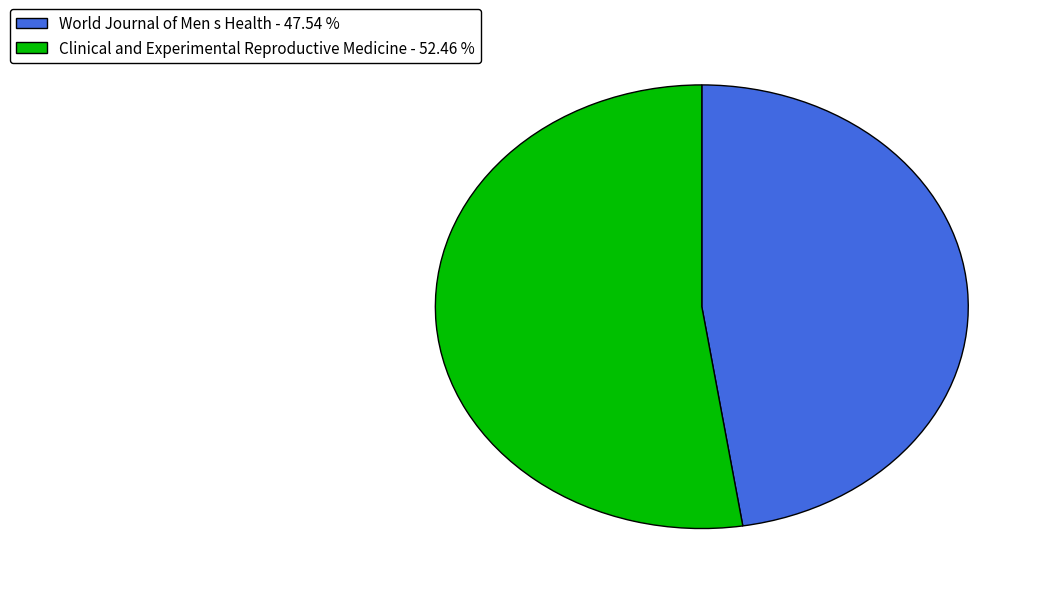

Is there any slice that represents more than half of the pie?

Yes